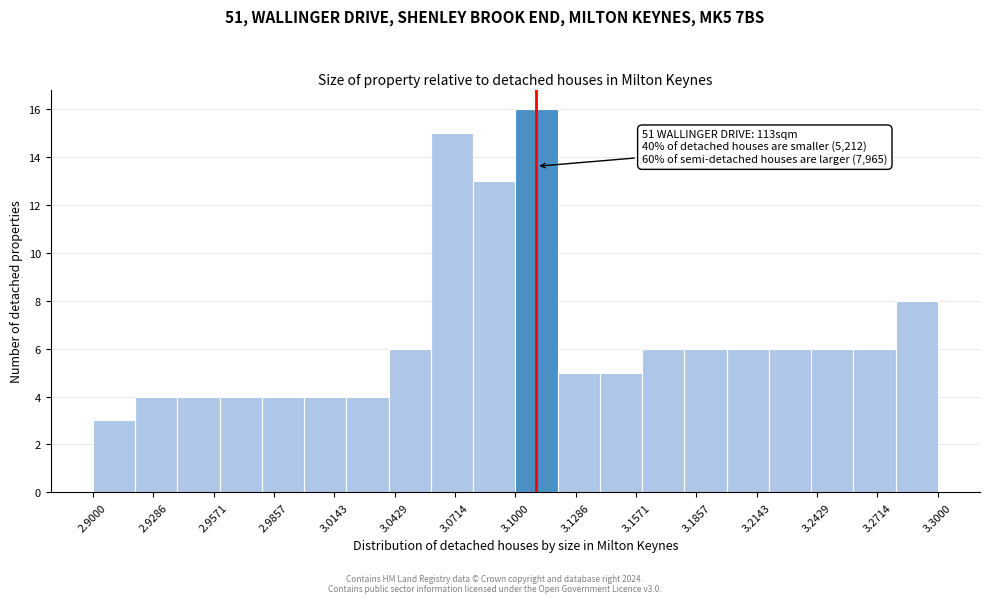

Which range on the x-axis has the tallest bar?

3.10 to 3.12